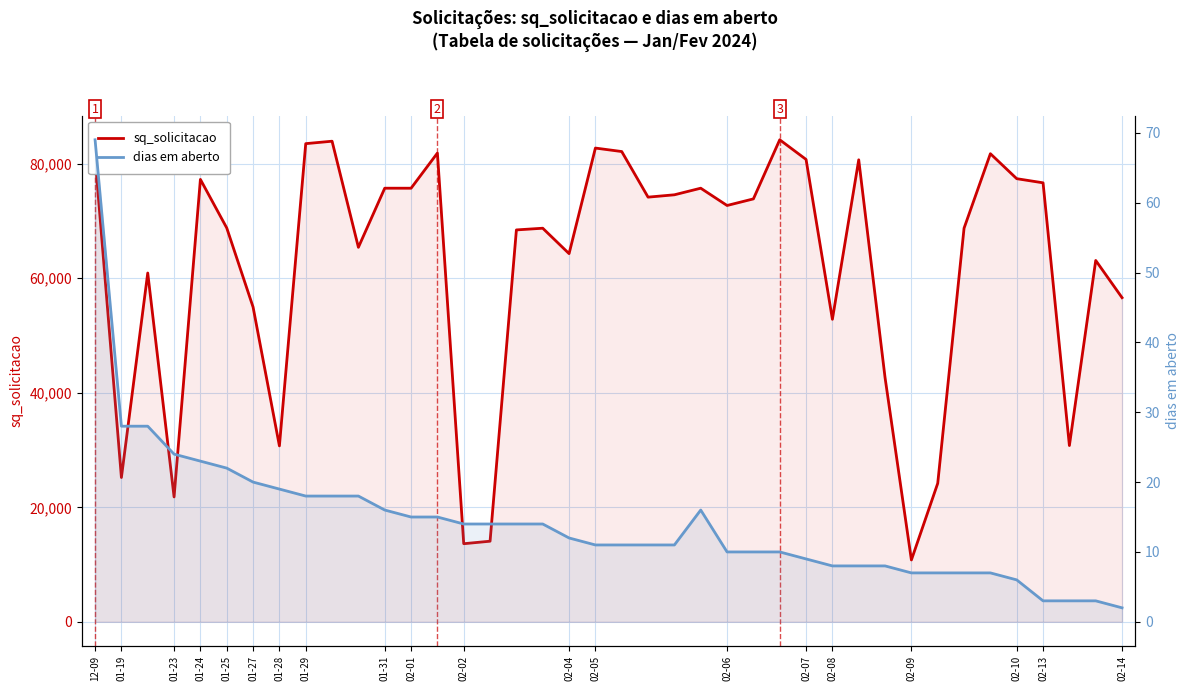

What are all the series names shown in the legend?

sq_solicitacao, dias em aberto